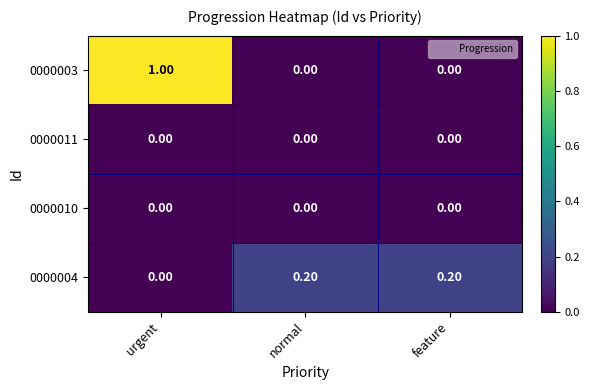

What is the spread (max minus min) of values at normal?

0.2